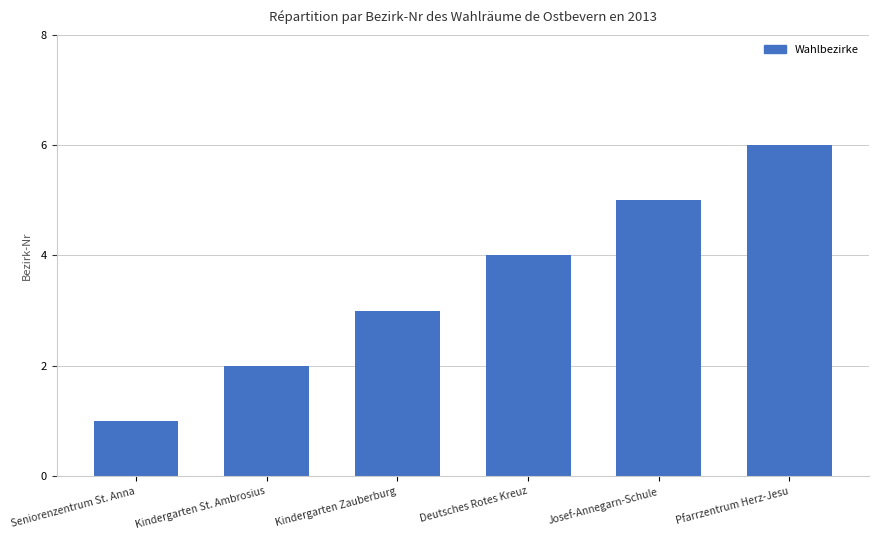

What value does the data have at Deutsches Rotes Kreuz?

4